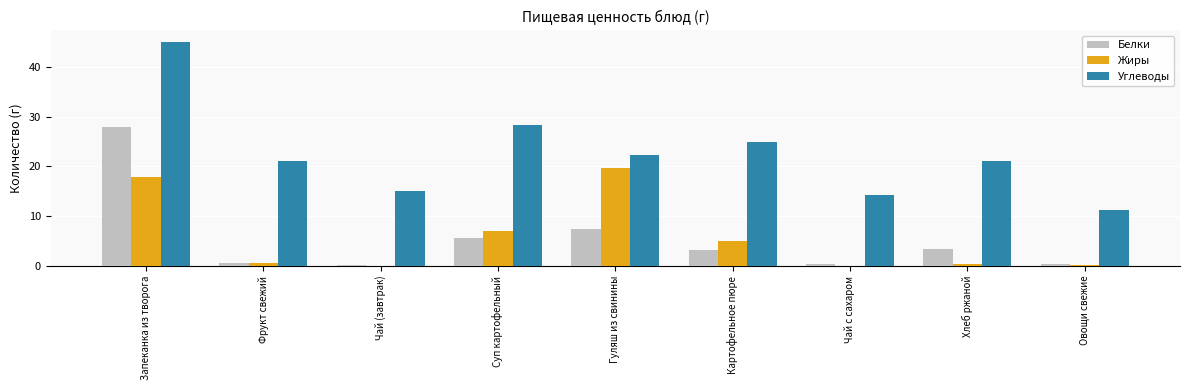

Which series changed the most between Суп картофельный and Хлеб ржаной?

Углеводы